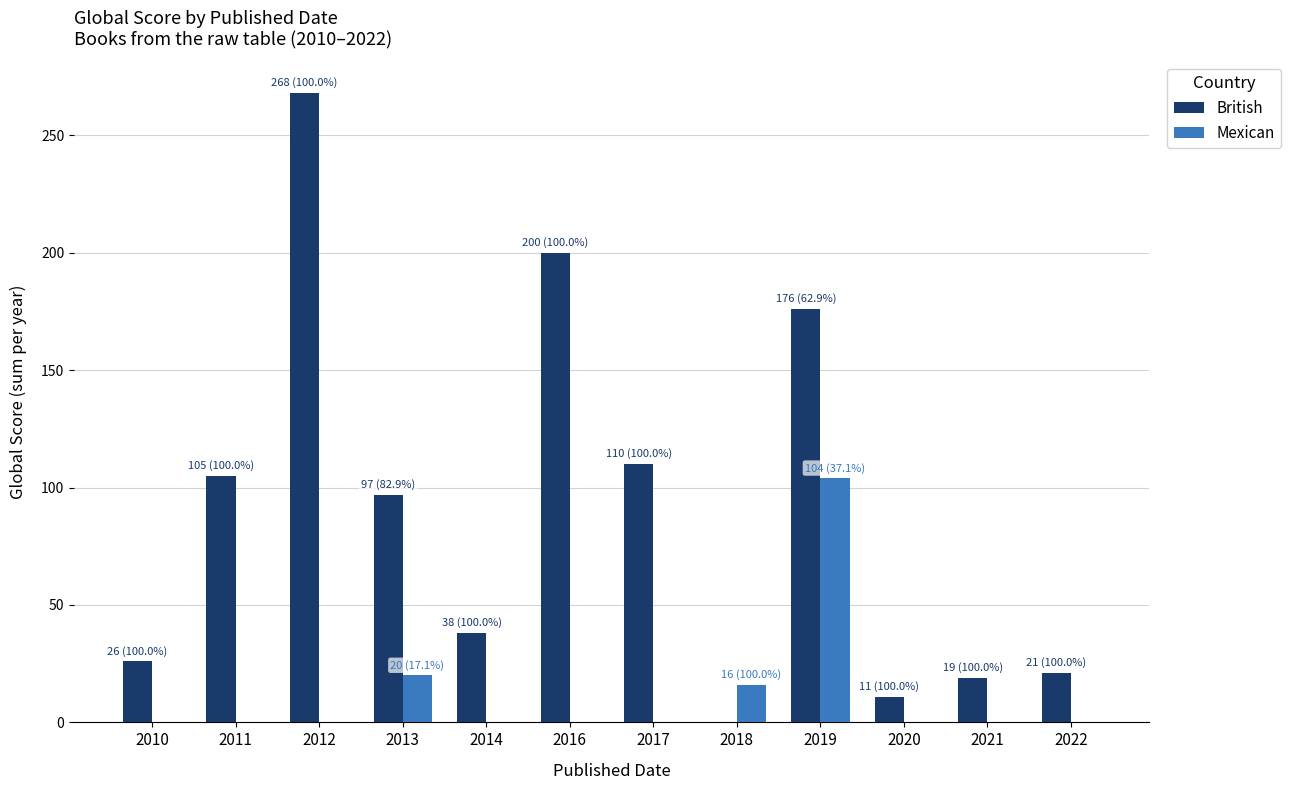

What is the spread (max minus min) of values at 2012?

268